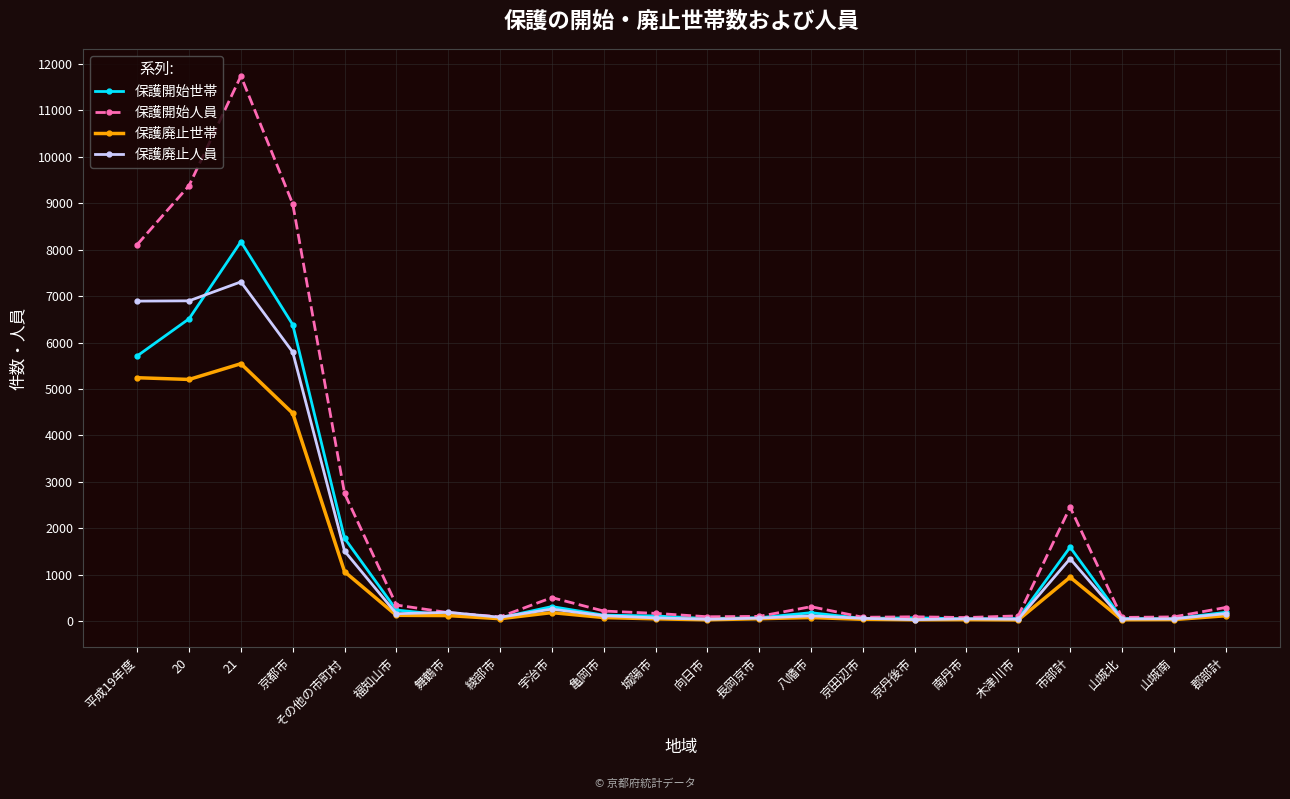

How many lines are shown in the chart?

4